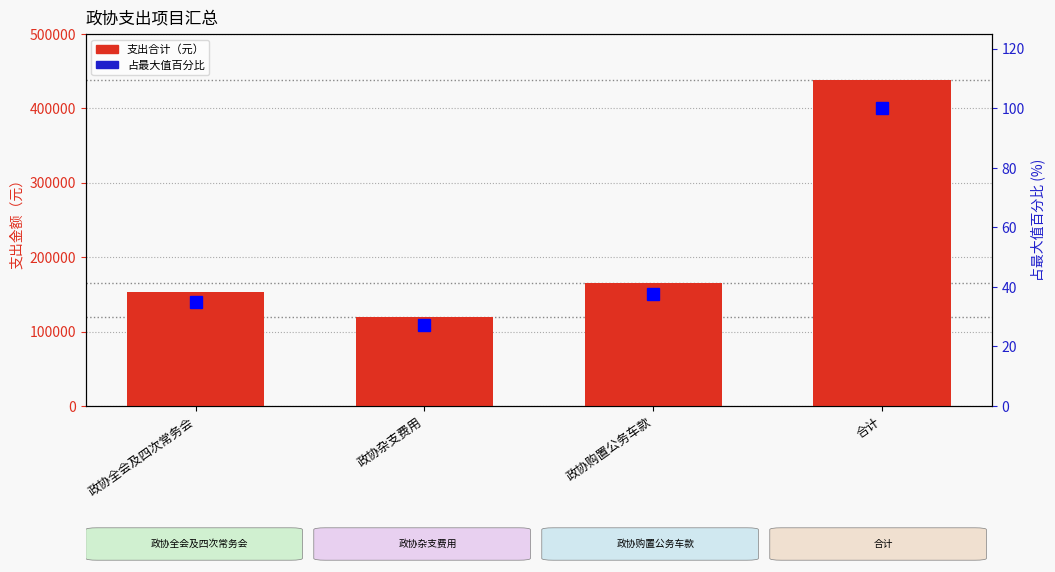

What is the label of the 2nd bar from the left?

政协杂支费用